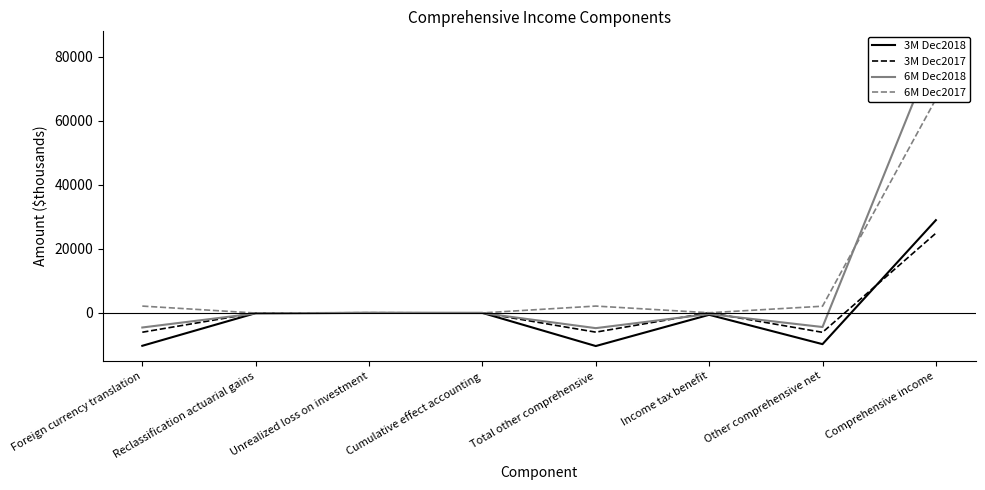

Which series has the largest total across all categories?

6M Dec2017